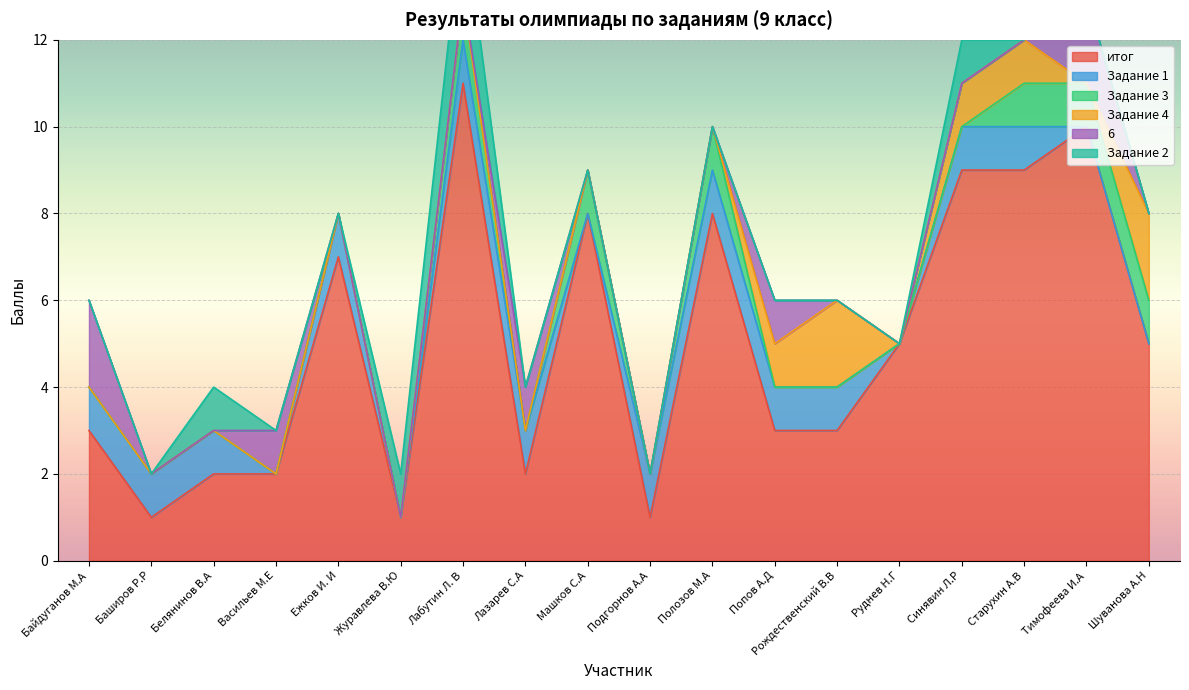

Reading right to left, transcribe all the data shown in this chart.

итог: 5	10	9	9	5	3	3	8	1	8	2	11	1	7	2	2	1	3
Задание 1: 0	0	1	1	0	1	1	1	1	0	1	1	0	1	0	1	1	1
Задание 3: 1	1	1	0	0	0	0	1	0	1	0	1	0	0	0	0	0	0
Задание 4: 2	0	1	1	0	2	1	0	0	0	0	0	0	0	0	0	0	0
6: 0	2	0	0	0	0	1	0	0	0	1	0	0	0	1	0	0	2
Задание 2: 0	0	0	1	0	0	0	0	0	0	0	2	1	0	0	1	0	0